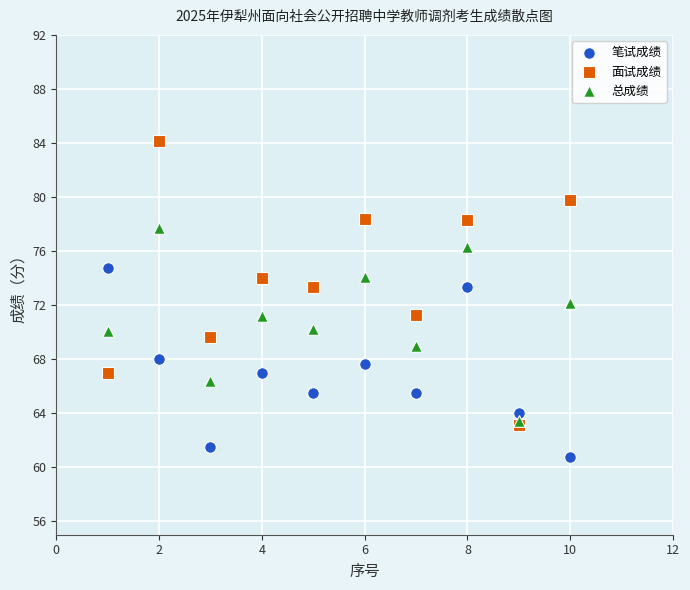

What are all the series names shown in the legend?

笔试成绩, 面试成绩, 总成绩